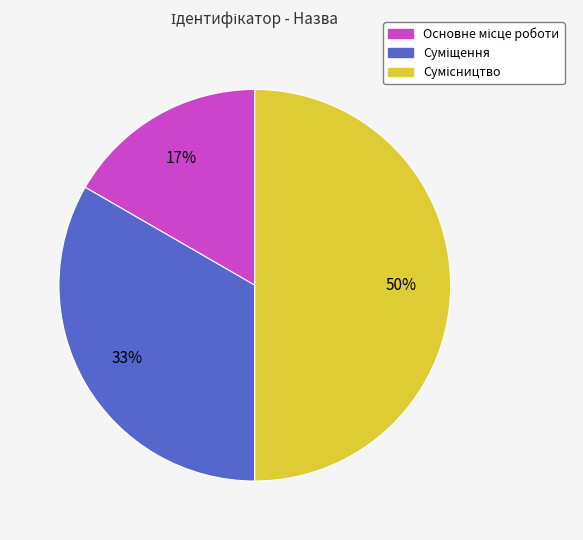

To the nearest percent, what is the difference between the largest and smallest slice percentages?

33%